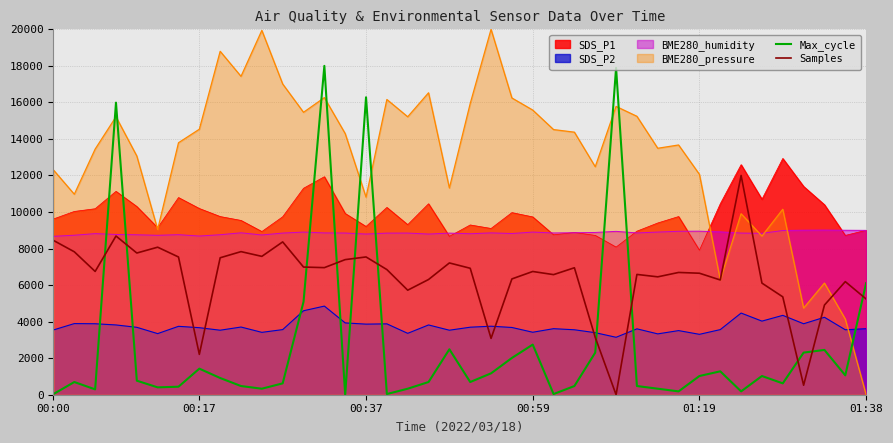

Which series has the widest spread of values?

BME280_pressure